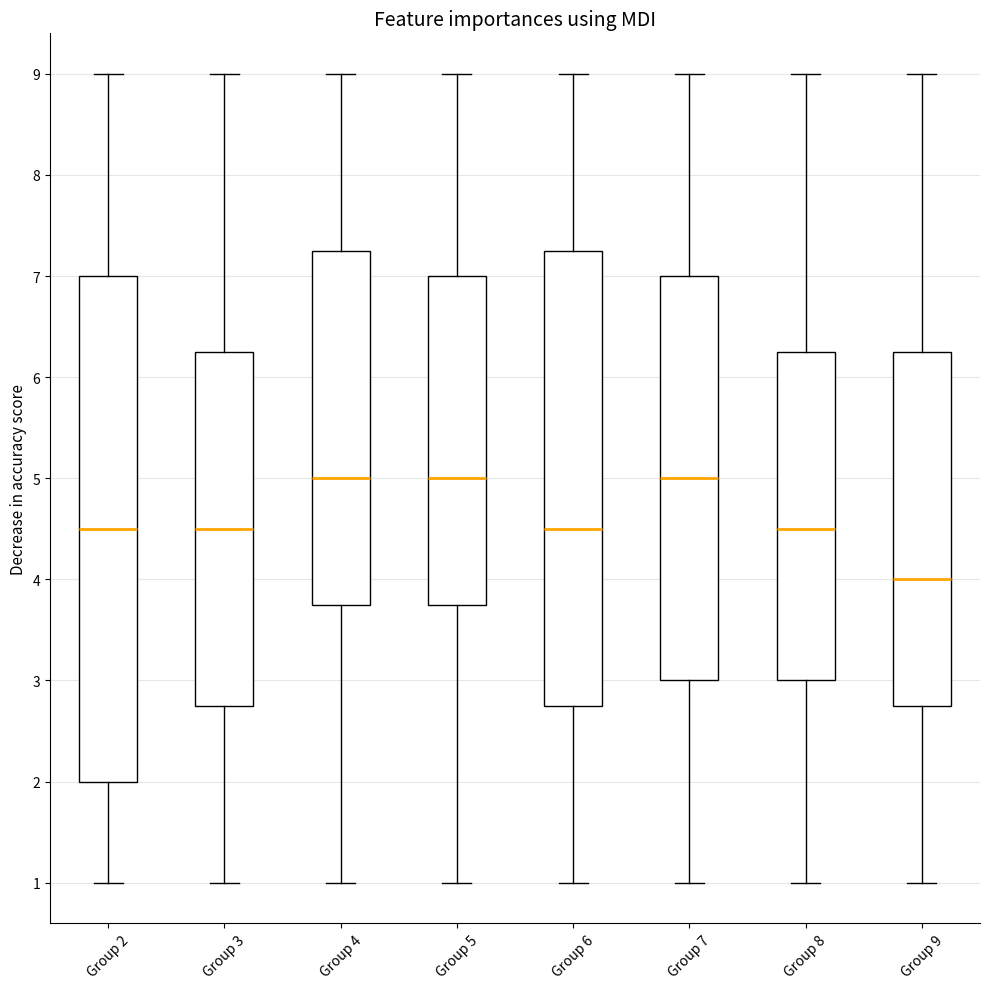

Comparing the boxes themselves (not the whiskers), which one is the tallest?

Group 2